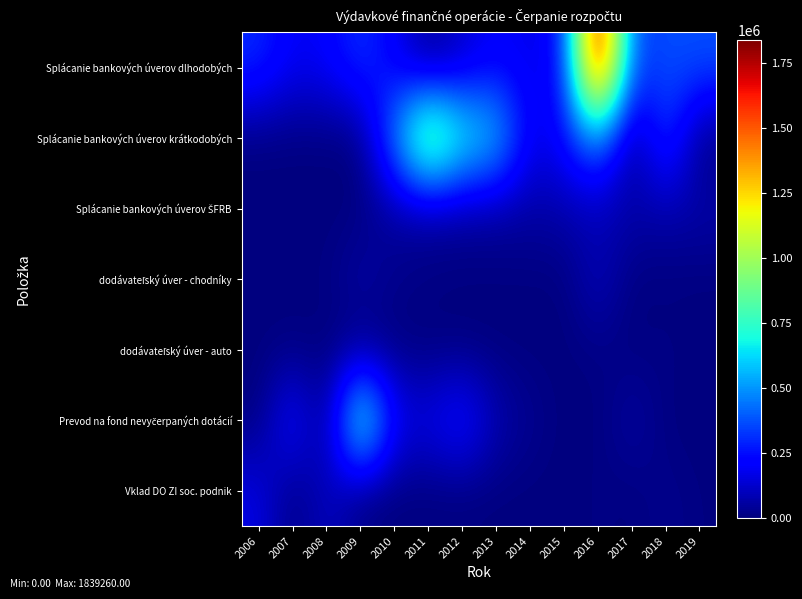

At how many categories does at least one series exceed 399727?

6